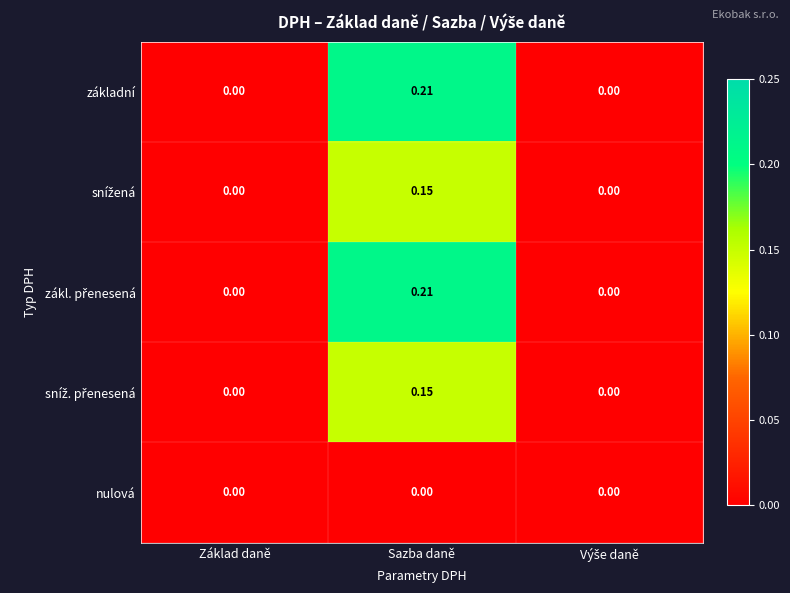

Which has a higher value, Výše daně or Základ daně?

Výše daně